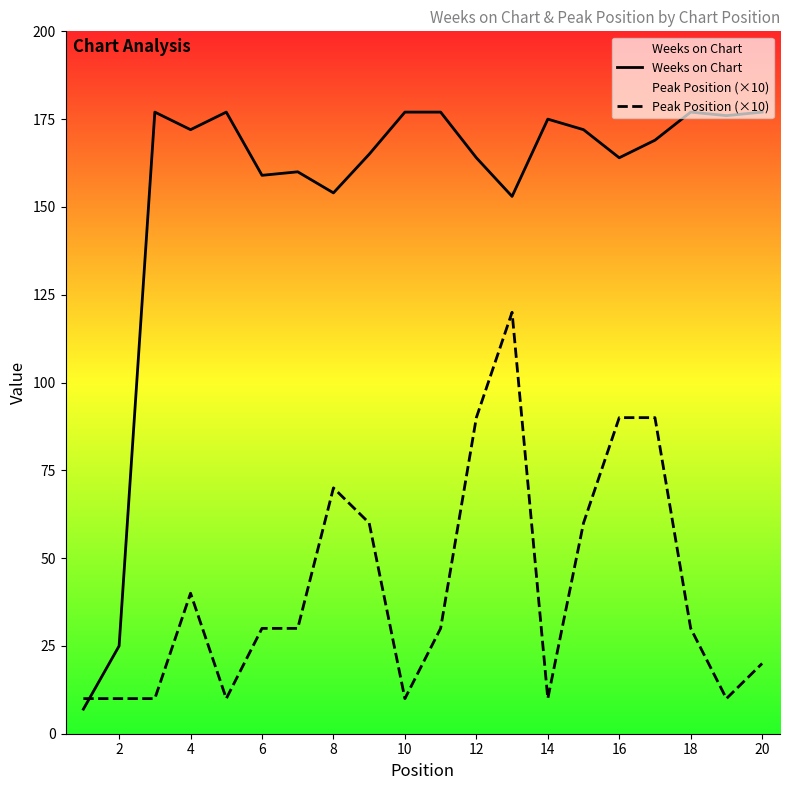

Between 2 and 4, which series saw the biggest shift?

Weeks on Chart